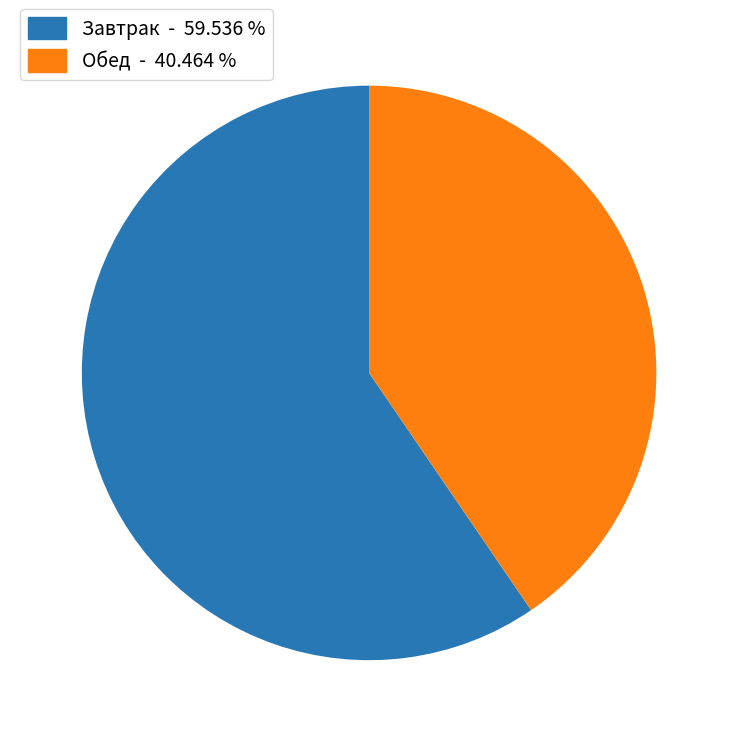

Is there a majority slice in this chart?

Yes